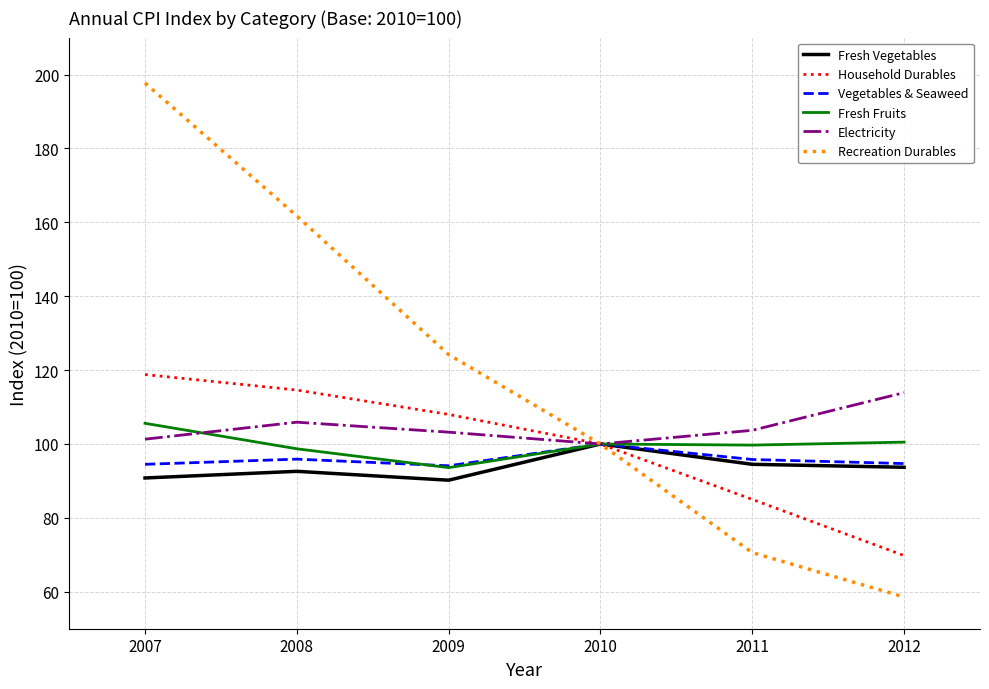

List the labels in order of Recreation Durables value, smallest first.

2012, 2011, 2010, 2009, 2008, 2007